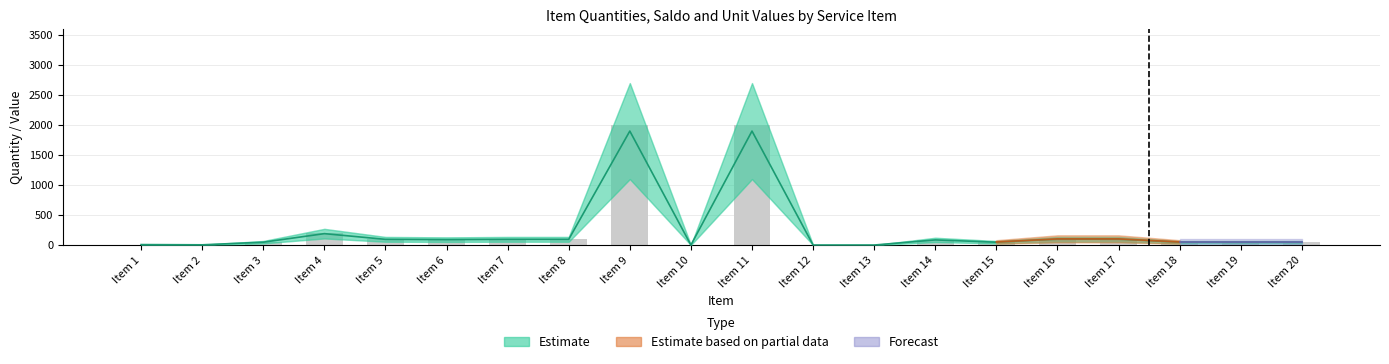

Reading left to right, transcribe all the data shown in this chart.

QTDADE: 7.6	3.8	47.5	190.0	95.0	90.2	95.0	95.0	1900.0	0.0	1900.0	0.0	0.0	85.5	47.5	95.0	95.0	47.5	47.5	47.5
Saldo: 8.0	4.0	50.0	200.0	100.0	95.0	100.0	100.0	2000.0	0.0	2000.0	0.0	0.0	90.0	50.0	100.0	100.0	50.0	50.0	50.0